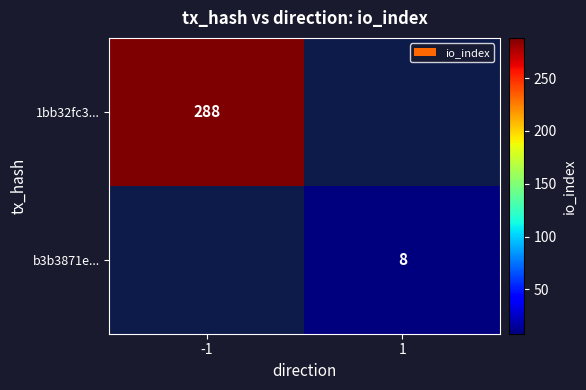

Is it true that 1bb32fc3... equals 143 at -1?

False